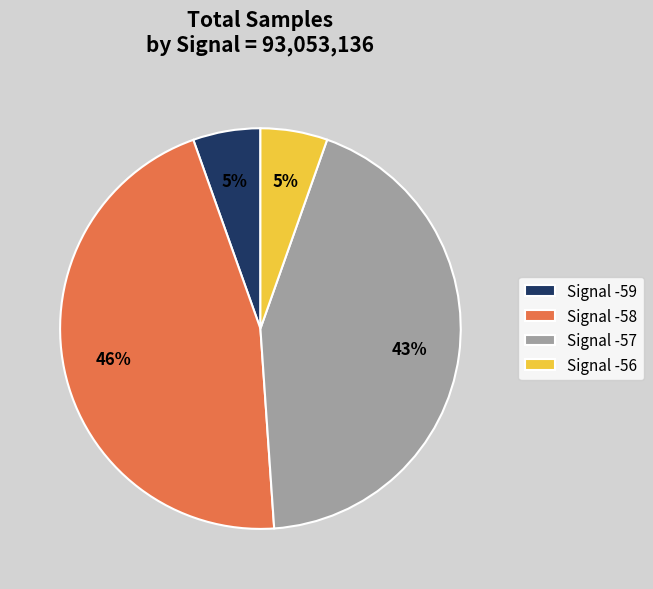

Combined, do Signal -58 and Signal -57 account for over 50%?

Yes